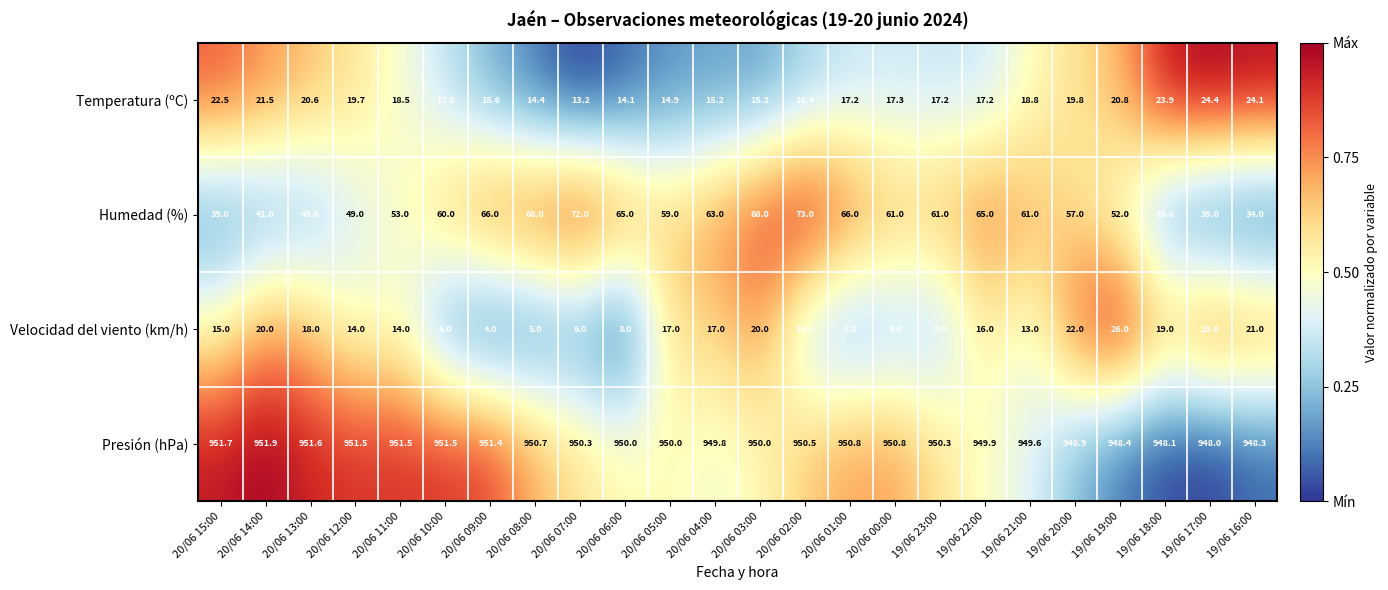

At which category is the sum across all series the highest?

20/06 03:00